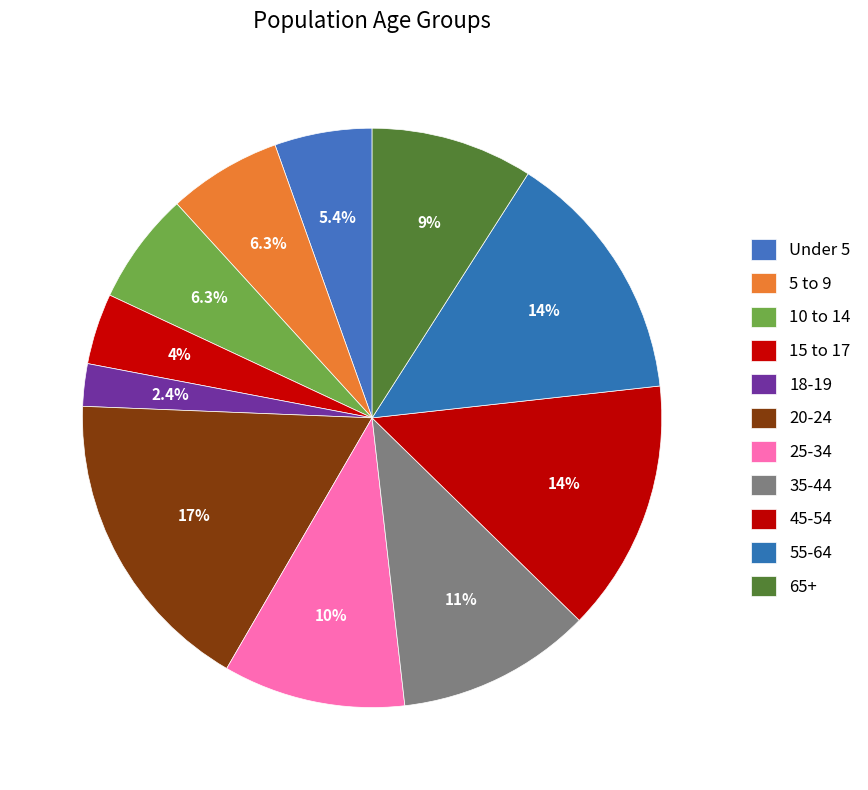

To the nearest percent, what is the difference between the largest and smallest slice percentages?

15%